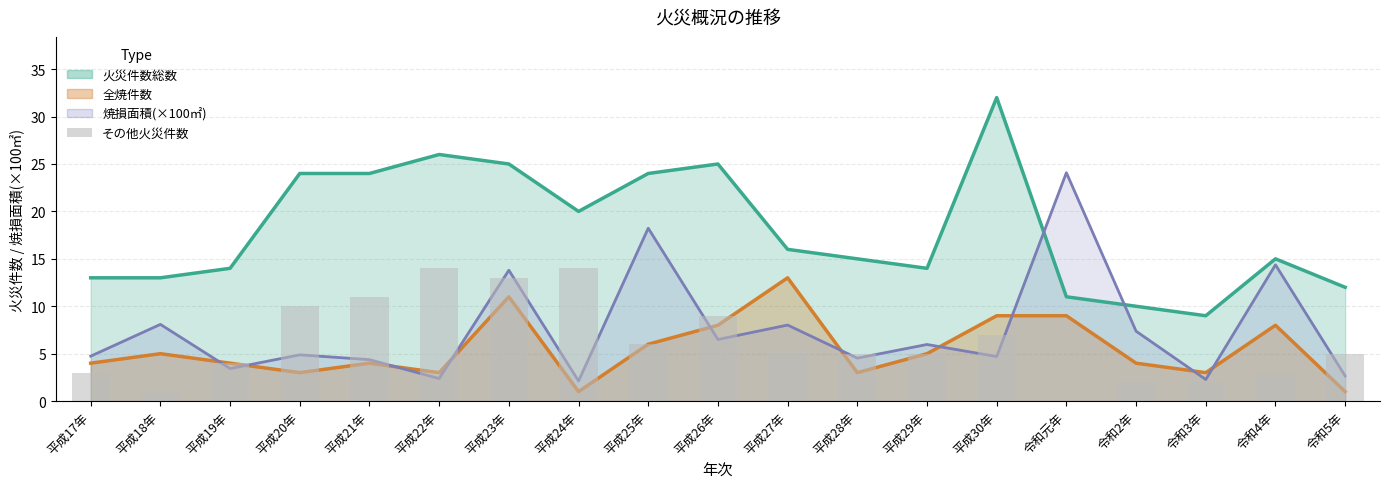

List the labels in order of 全焼件数 value, largest first.

平成27年, 平成23年, 平成30年, 令和元年, 平成26年, 令和4年, 平成25年, 平成18年, 平成29年, 平成17年, 平成19年, 平成21年, 令和2年, 平成20年, 平成22年, 平成28年, 令和3年, 平成24年, 令和5年